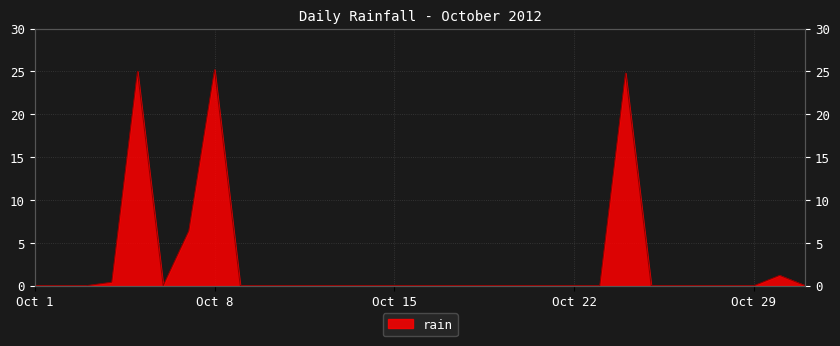

What is the value of the 7th point from the left?

6.4